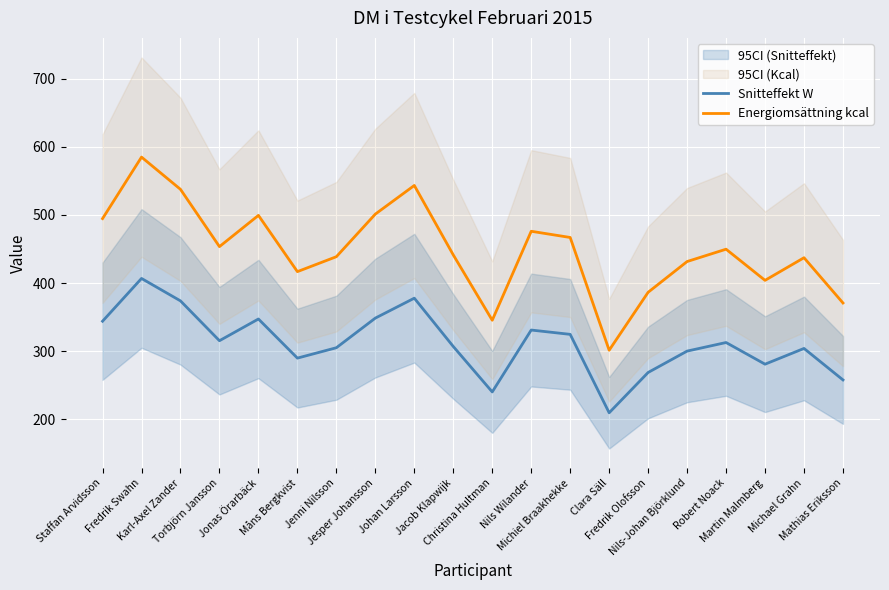

What is the total value across all series at Martin Malmberg?

685.0